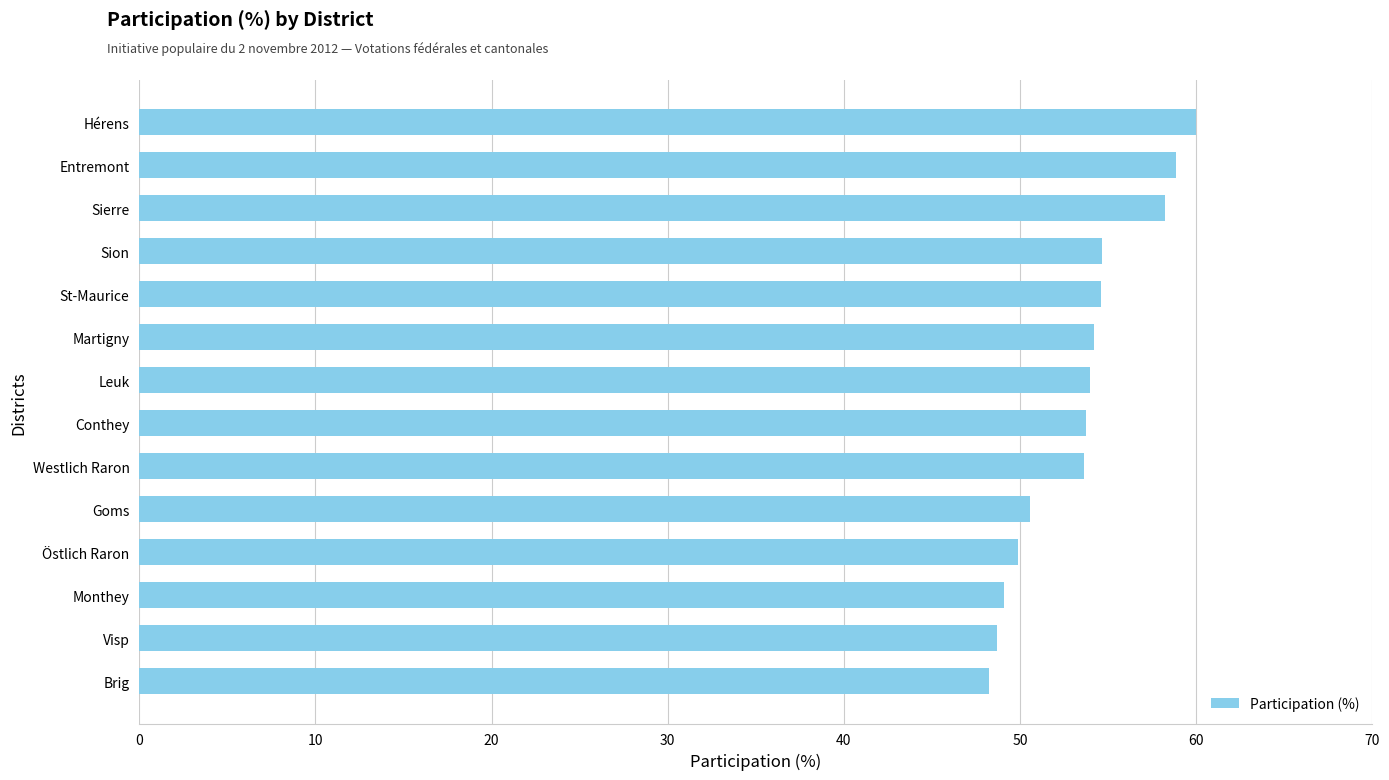

What is the average value?

53.5